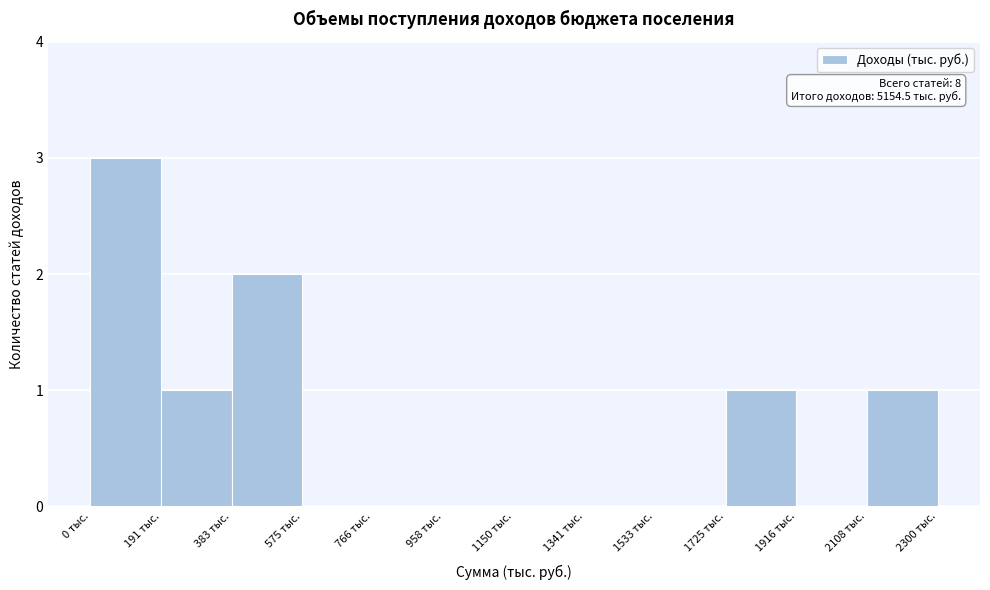

Over which range of the x-axis is the bar tallest?

0 to 200